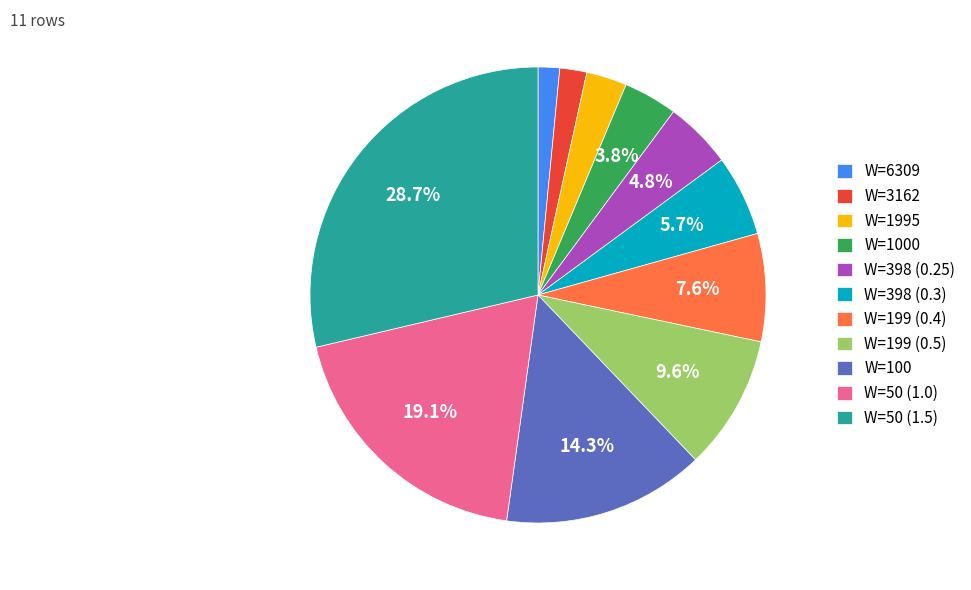

Is there any slice that represents more than half of the pie?

No